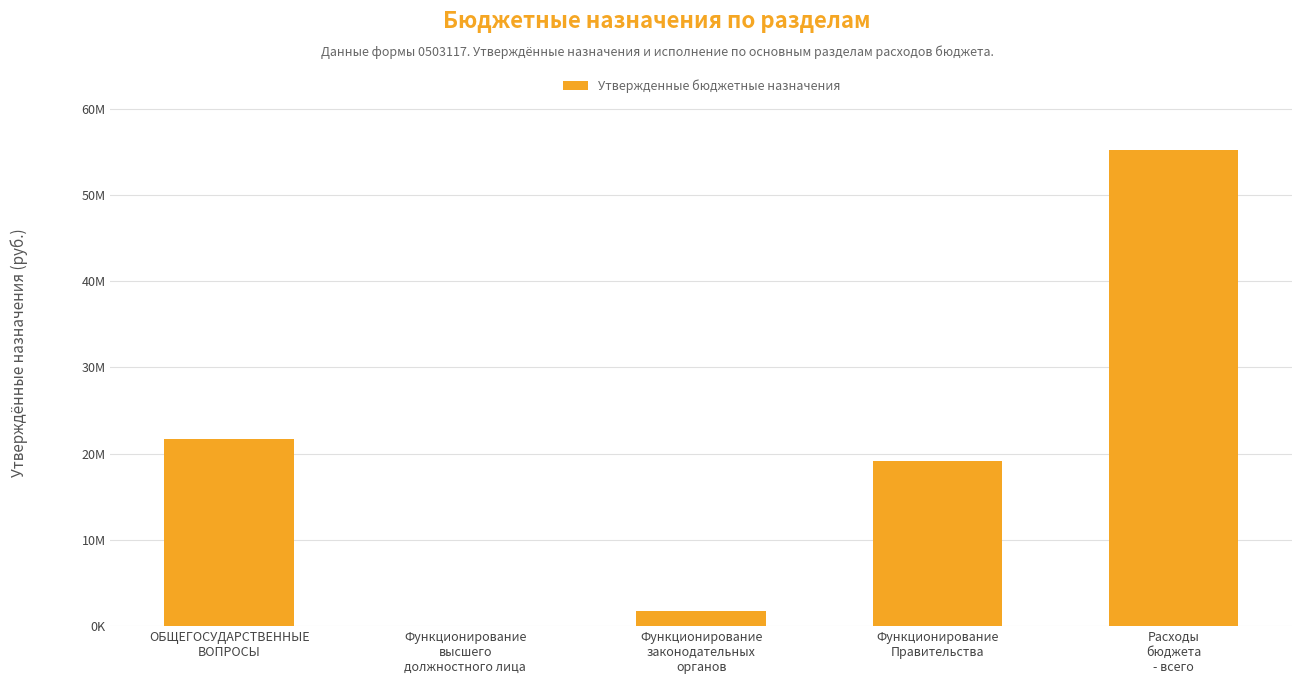

True or false: the data shows 804659 at Функционирование
законодательных
органов.

False